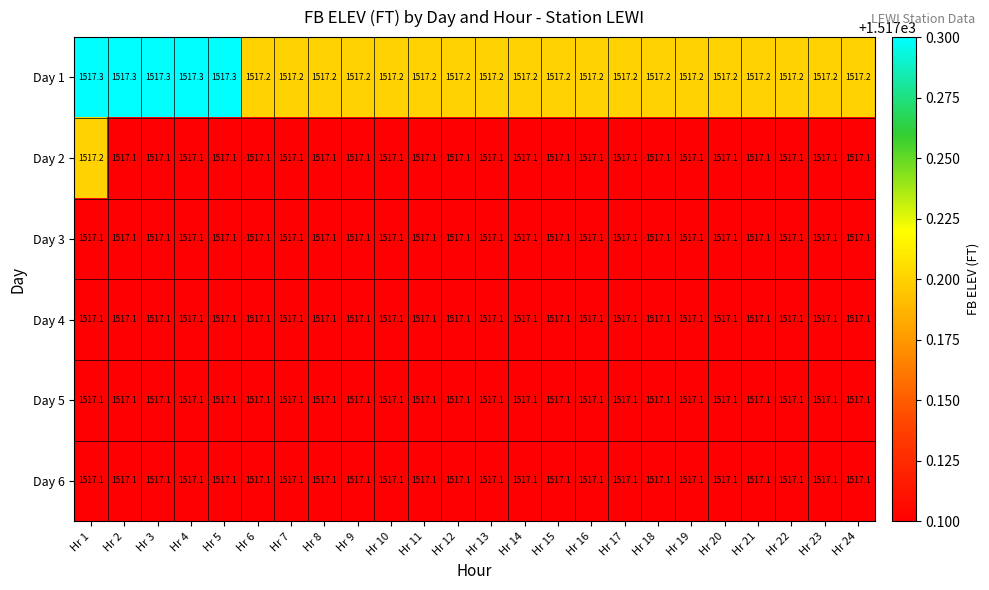

At how many categories does at least one series exceed 1517?

24